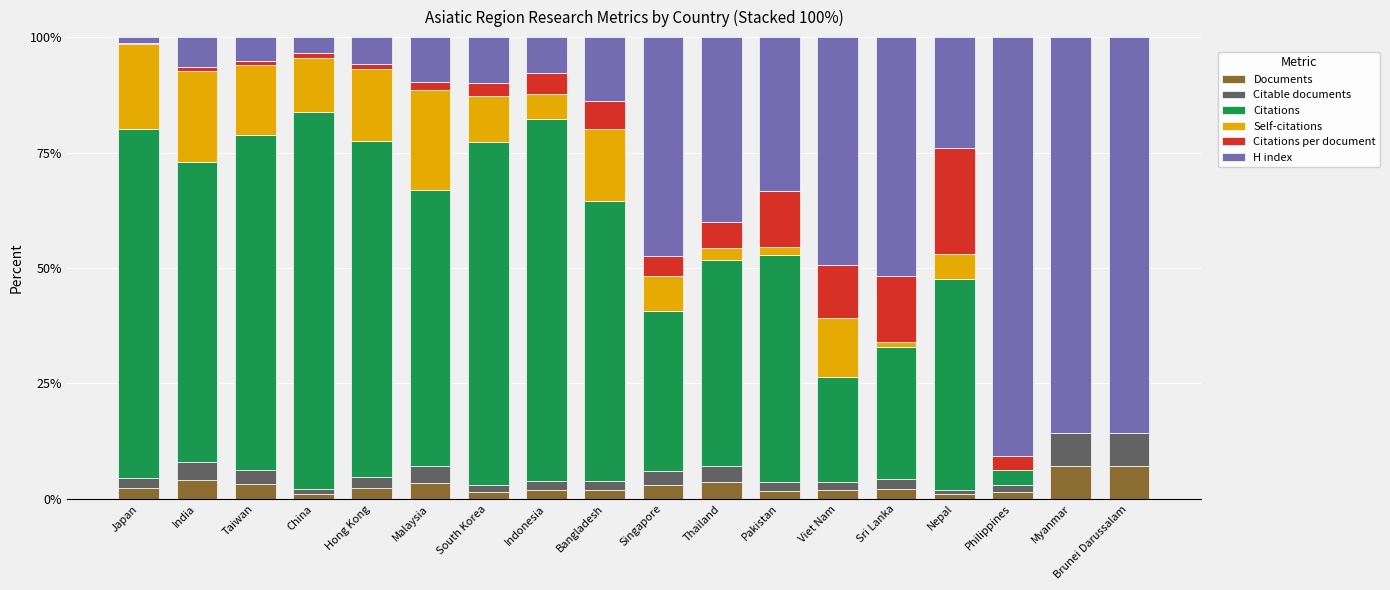

Count the number of categories in the chart.

18